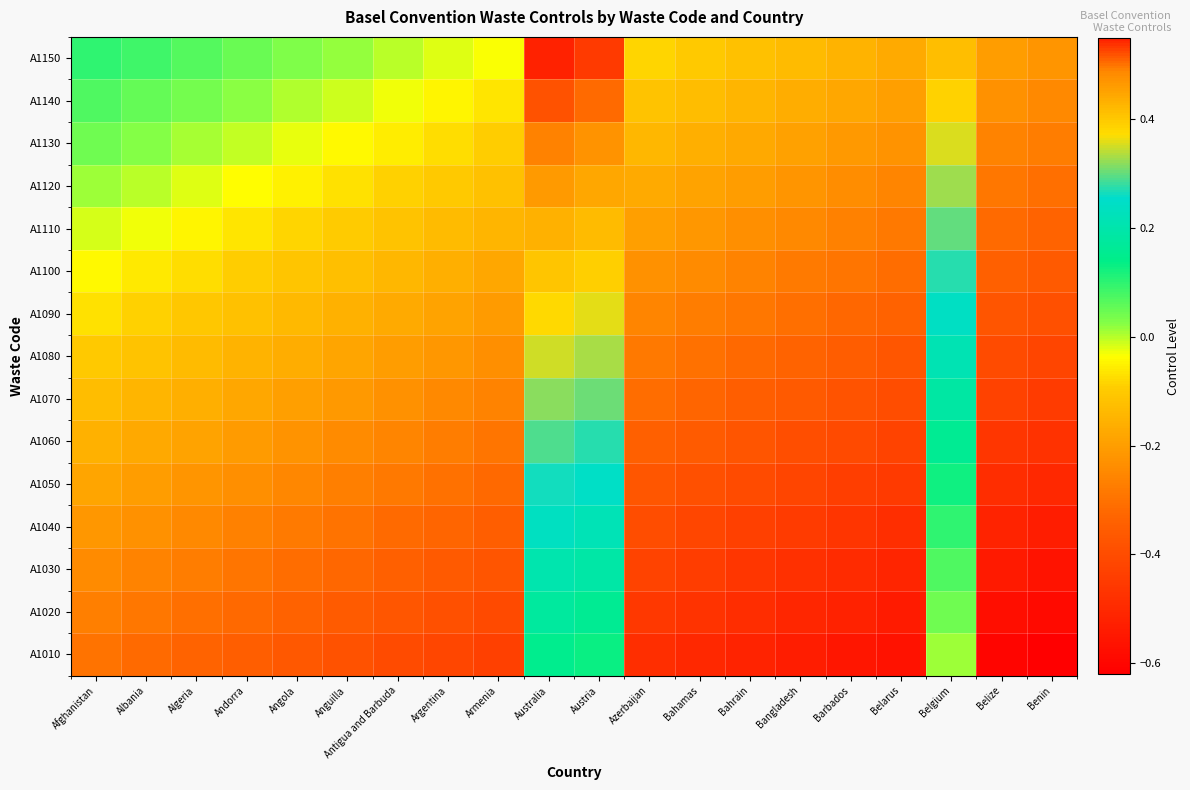

Reading right to left, extract all data points from this chart.

A1010: Benin=-0.6	Belize=-0.6	Belgium=0.0	Belarus=-0.6	Barbados=-0.6	Bangladesh=-0.5	Bahrain=-0.5	Bahamas=-0.5	Azerbaijan=-0.5	Austria=0.1	Australia=0.1	Armenia=-0.4	Argentina=-0.4	Antigua and Barbuda=-0.4	Anguilla=-0.4	Angola=-0.4	Andorra=-0.4	Algeria=-0.3	Albania=-0.3	Afghanistan=-0.3
A1020: Benin=-0.6	Belize=-0.6	Belgium=0.0	Belarus=-0.5	Barbados=-0.5	Bangladesh=-0.5	Bahrain=-0.5	Bahamas=-0.5	Azerbaijan=-0.5	Austria=0.2	Australia=0.2	Armenia=-0.4	Argentina=-0.4	Antigua and Barbuda=-0.4	Anguilla=-0.4	Angola=-0.3	Andorra=-0.3	Algeria=-0.3	Albania=-0.3	Afghanistan=-0.3
A1030: Benin=-0.6	Belize=-0.5	Belgium=0.1	Belarus=-0.5	Barbados=-0.5	Bangladesh=-0.5	Bahrain=-0.5	Bahamas=-0.4	Azerbaijan=-0.4	Austria=0.2	Australia=0.2	Armenia=-0.4	Argentina=-0.4	Antigua and Barbuda=-0.3	Anguilla=-0.3	Angola=-0.3	Andorra=-0.3	Algeria=-0.3	Albania=-0.3	Afghanistan=-0.2
A1040: Benin=-0.5	Belize=-0.5	Belgium=0.1	Belarus=-0.5	Barbados=-0.5	Bangladesh=-0.5	Bahrain=-0.4	Bahamas=-0.4	Azerbaijan=-0.4	Austria=0.2	Australia=0.2	Armenia=-0.3	Argentina=-0.3	Antigua and Barbuda=-0.3	Anguilla=-0.3	Angola=-0.3	Andorra=-0.3	Algeria=-0.2	Albania=-0.2	Afghanistan=-0.2
A1050: Benin=-0.5	Belize=-0.5	Belgium=0.1	Belarus=-0.5	Barbados=-0.4	Bangladesh=-0.4	Bahrain=-0.4	Bahamas=-0.4	Azerbaijan=-0.4	Austria=0.2	Australia=0.3	Armenia=-0.3	Argentina=-0.3	Antigua and Barbuda=-0.3	Anguilla=-0.3	Angola=-0.3	Andorra=-0.2	Algeria=-0.2	Albania=-0.2	Afghanistan=-0.2
A1060: Benin=-0.5	Belize=-0.5	Belgium=0.2	Belarus=-0.4	Barbados=-0.4	Bangladesh=-0.4	Bahrain=-0.4	Bahamas=-0.4	Azerbaijan=-0.3	Austria=0.3	Australia=0.3	Armenia=-0.3	Argentina=-0.3	Antigua and Barbuda=-0.3	Anguilla=-0.2	Angola=-0.2	Andorra=-0.2	Algeria=-0.2	Albania=-0.2	Afghanistan=-0.2
A1070: Benin=-0.4	Belize=-0.4	Belgium=0.2	Belarus=-0.4	Barbados=-0.4	Bangladesh=-0.4	Bahrain=-0.3	Bahamas=-0.3	Azerbaijan=-0.3	Austria=0.3	Australia=0.3	Armenia=-0.3	Argentina=-0.2	Antigua and Barbuda=-0.2	Anguilla=-0.2	Angola=-0.2	Andorra=-0.2	Algeria=-0.2	Albania=-0.1	Afghanistan=-0.1
A1080: Benin=-0.4	Belize=-0.4	Belgium=0.2	Belarus=-0.4	Barbados=-0.4	Bangladesh=-0.3	Bahrain=-0.3	Bahamas=-0.3	Azerbaijan=-0.3	Austria=0.3	Australia=0.3	Armenia=-0.2	Argentina=-0.2	Antigua and Barbuda=-0.2	Anguilla=-0.2	Angola=-0.2	Andorra=-0.2	Algeria=-0.1	Albania=-0.1	Afghanistan=-0.1
A1090: Benin=-0.4	Belize=-0.4	Belgium=0.2	Belarus=-0.3	Barbados=-0.3	Bangladesh=-0.3	Bahrain=-0.3	Bahamas=-0.3	Azerbaijan=-0.3	Austria=0.4	Australia=0.4	Armenia=-0.2	Argentina=-0.2	Antigua and Barbuda=-0.2	Anguilla=-0.2	Angola=-0.1	Andorra=-0.1	Algeria=-0.1	Albania=-0.1	Afghanistan=-0.1
A1100: Benin=-0.4	Belize=-0.3	Belgium=0.3	Belarus=-0.3	Barbados=-0.3	Bangladesh=-0.3	Bahrain=-0.3	Bahamas=-0.2	Azerbaijan=-0.2	Austria=0.4	Australia=0.4	Armenia=-0.2	Argentina=-0.2	Antigua and Barbuda=-0.1	Anguilla=-0.1	Angola=-0.1	Andorra=-0.1	Algeria=-0.1	Albania=-0.1	Afghanistan=-0.0
A1110: Benin=-0.3	Belize=-0.3	Belgium=0.3	Belarus=-0.3	Barbados=-0.3	Bangladesh=-0.3	Bahrain=-0.2	Bahamas=-0.2	Azerbaijan=-0.2	Austria=0.4	Australia=0.4	Armenia=-0.1	Argentina=-0.1	Antigua and Barbuda=-0.1	Anguilla=-0.1	Angola=-0.1	Andorra=-0.1	Algeria=-0.0	Albania=-0.0	Afghanistan=-0.0
A1120: Benin=-0.3	Belize=-0.3	Belgium=0.3	Belarus=-0.3	Barbados=-0.2	Bangladesh=-0.2	Bahrain=-0.2	Bahamas=-0.2	Azerbaijan=-0.2	Austria=0.4	Australia=0.5	Armenia=-0.1	Argentina=-0.1	Antigua and Barbuda=-0.1	Anguilla=-0.1	Angola=-0.1	Andorra=-0.0	Algeria=-0.0	Albania=-0.0	Afghanistan=0.0
A1130: Benin=-0.3	Belize=-0.3	Belgium=0.4	Belarus=-0.2	Barbados=-0.2	Bangladesh=-0.2	Bahrain=-0.2	Bahamas=-0.2	Azerbaijan=-0.1	Austria=0.5	Australia=0.5	Armenia=-0.1	Argentina=-0.1	Antigua and Barbuda=-0.1	Anguilla=-0.0	Angola=-0.0	Andorra=-0.0	Algeria=0.0	Albania=0.0	Afghanistan=0.0
A1140: Benin=-0.2	Belize=-0.2	Belgium=0.4	Belarus=-0.2	Barbados=-0.2	Bangladesh=-0.2	Bahrain=-0.1	Bahamas=-0.1	Azerbaijan=-0.1	Austria=0.5	Australia=0.5	Armenia=-0.1	Argentina=-0.0	Antigua and Barbuda=-0.0	Anguilla=-0.0	Angola=0.0	Andorra=0.0	Algeria=0.0	Albania=0.1	Afghanistan=0.1
A1150: Benin=-0.2	Belize=-0.2	Belgium=0.4	Belarus=-0.2	Barbados=-0.2	Bangladesh=-0.1	Bahrain=-0.1	Bahamas=-0.1	Azerbaijan=-0.1	Austria=0.5	Australia=0.5	Armenia=-0.0	Argentina=-0.0	Antigua and Barbuda=-0.0	Anguilla=0.0	Angola=0.0	Andorra=0.0	Algeria=0.1	Albania=0.1	Afghanistan=0.1